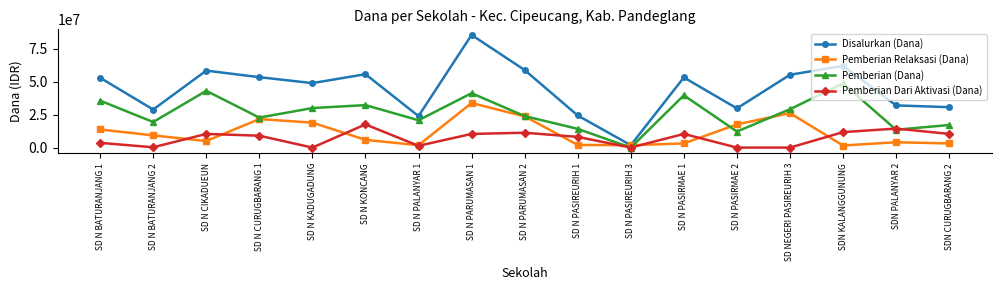

Where do Pemberian Dari Aktivasi (Dana) and Pemberian Relaksasi (Dana) first cross each other?

SD N BATURANJANG 2 and SD N CIKADUEUN